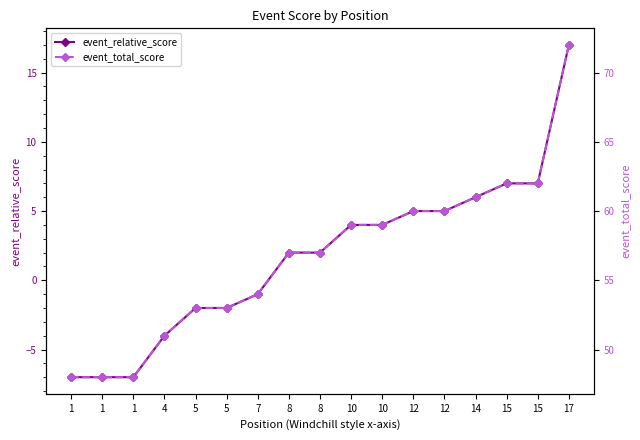

What is the lowest value of the event_relative_score series?

-7